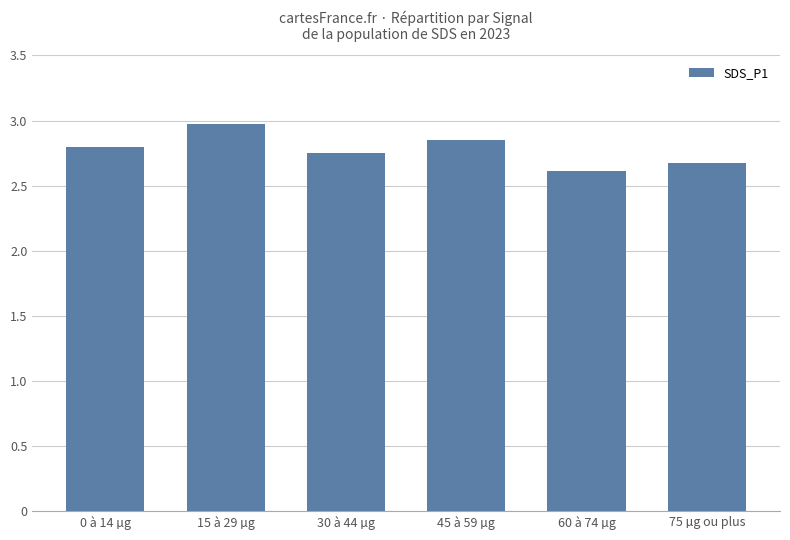

What is the sum of the values at 30 à 44 µg and 15 à 29 µg?

5.7